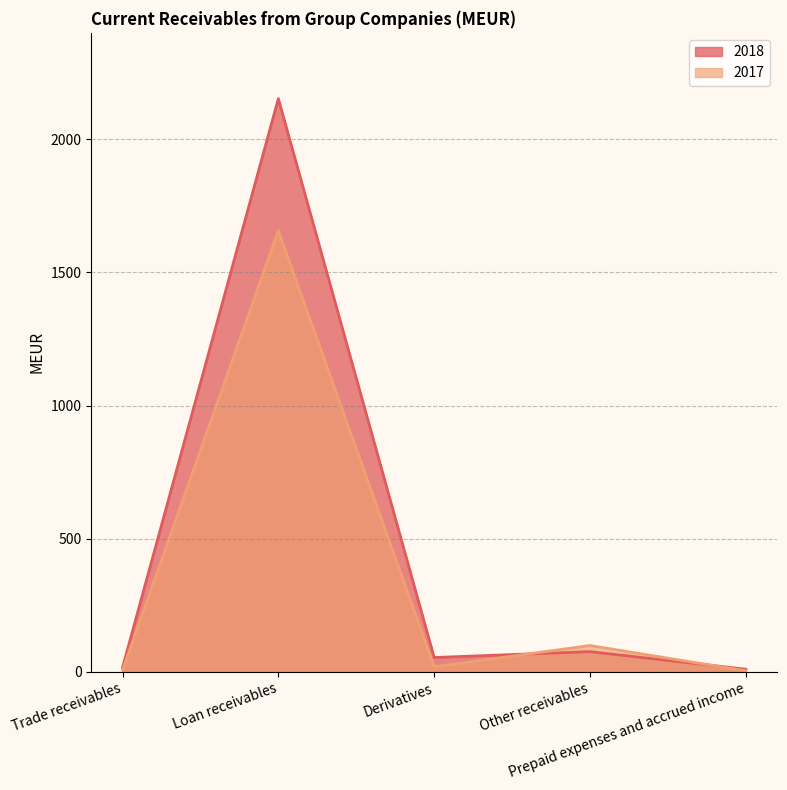

How many categories are shown in the chart?

5